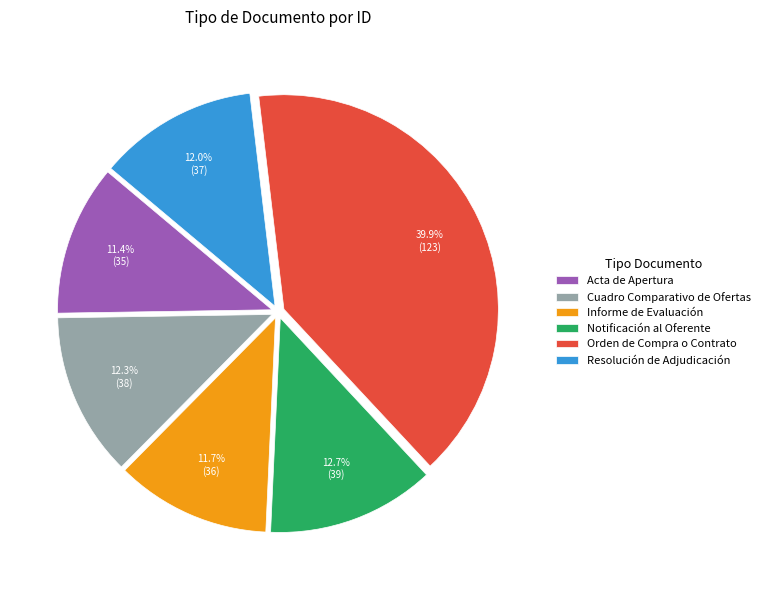

How many segments does this pie chart have?

6